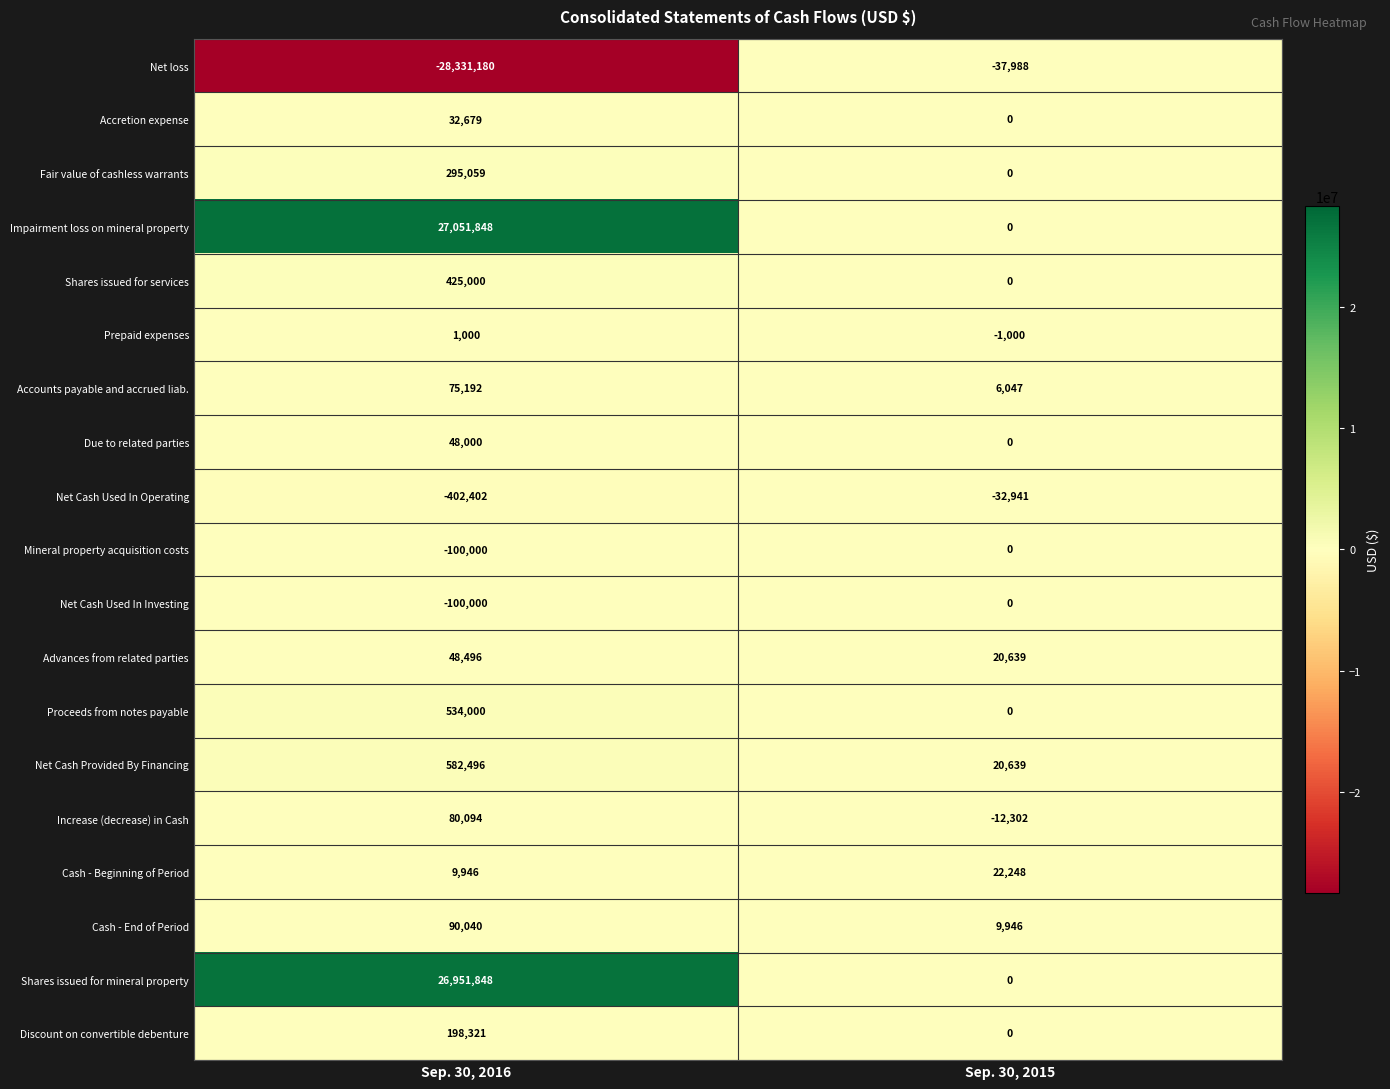

Which series has the largest range (max minus min)?

Net loss